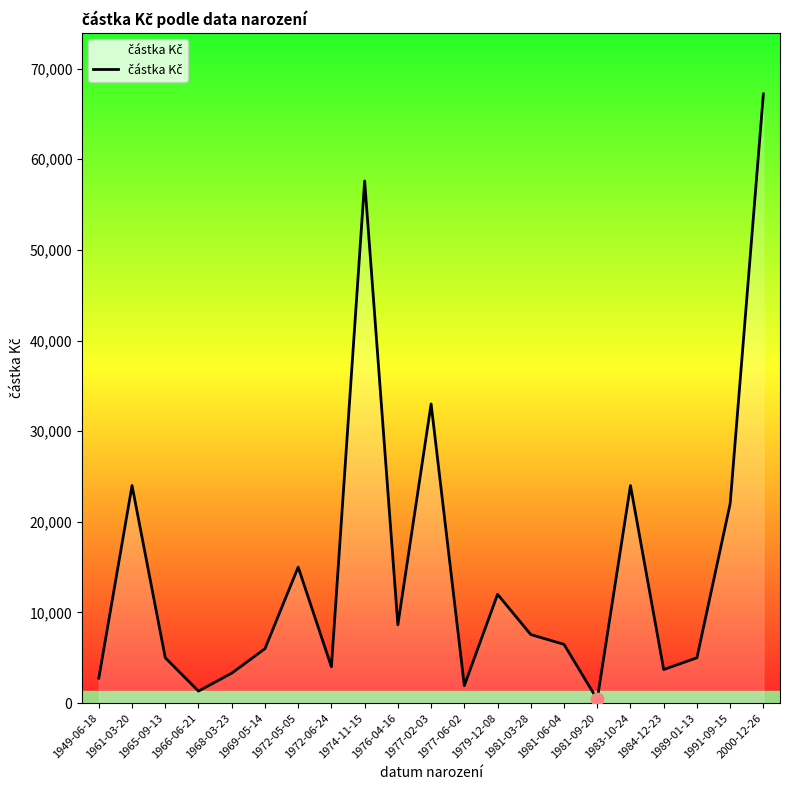

What is the ratio of the value at 1981-03-28 to the value at 1991-09-15?

0.3